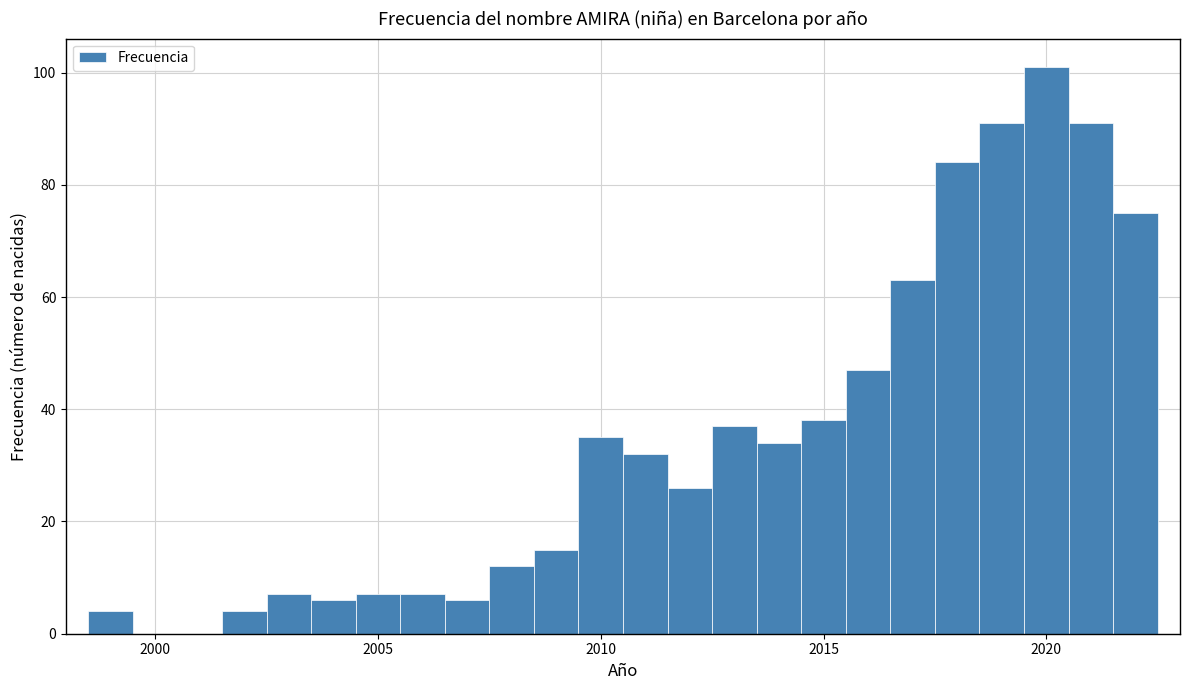

Around what value on the x-axis is the tallest bar? Give the approximate position of its centre, as read against the axis.

2020.0